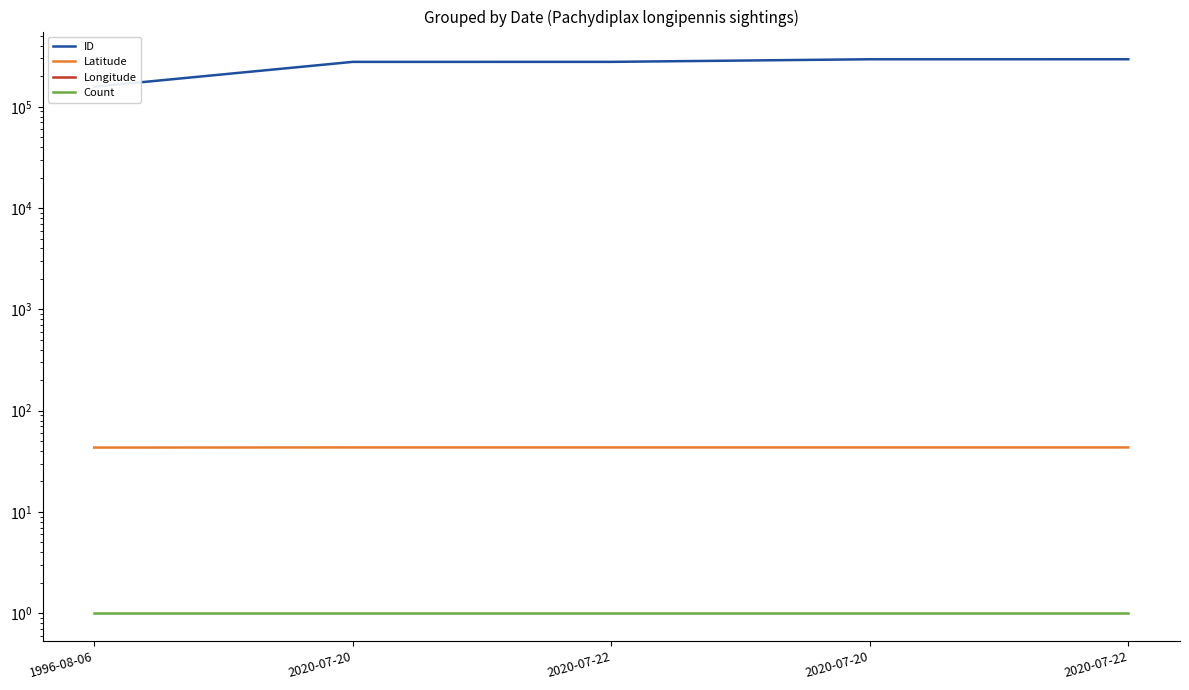

At which category is the sum across all series the highest?

2020-07-22